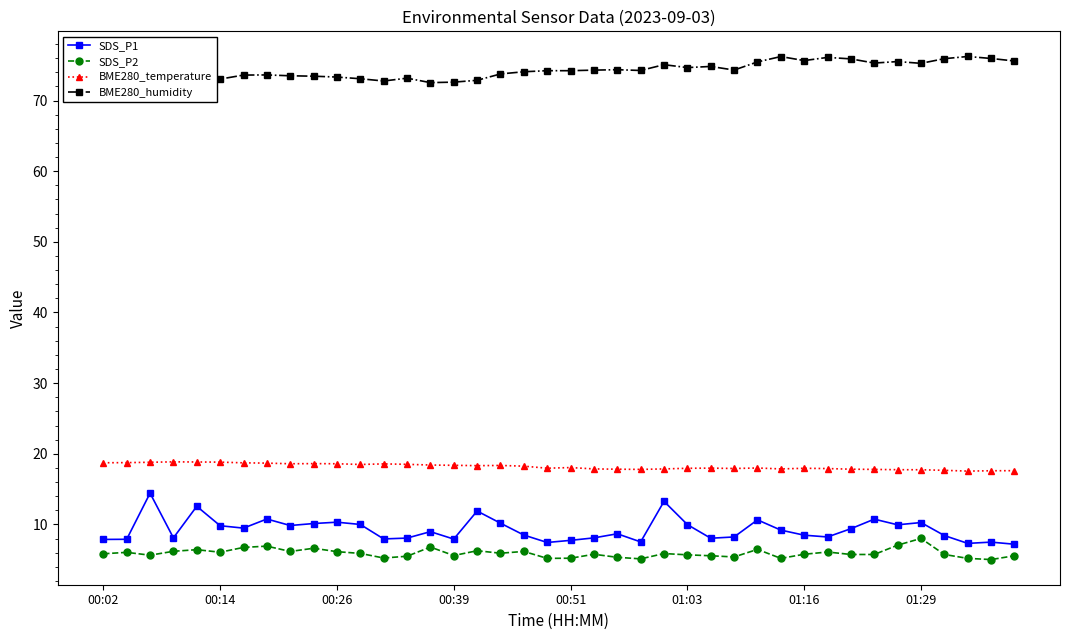

Which series has the largest total across all categories?

BME280_humidity